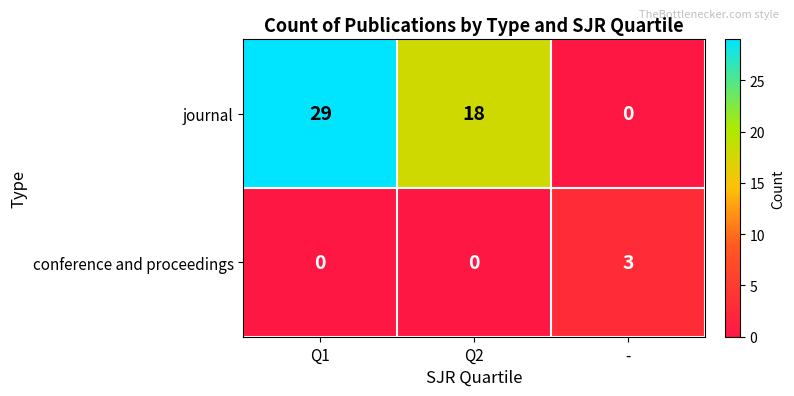

Which category has the highest value across all series?

Q1